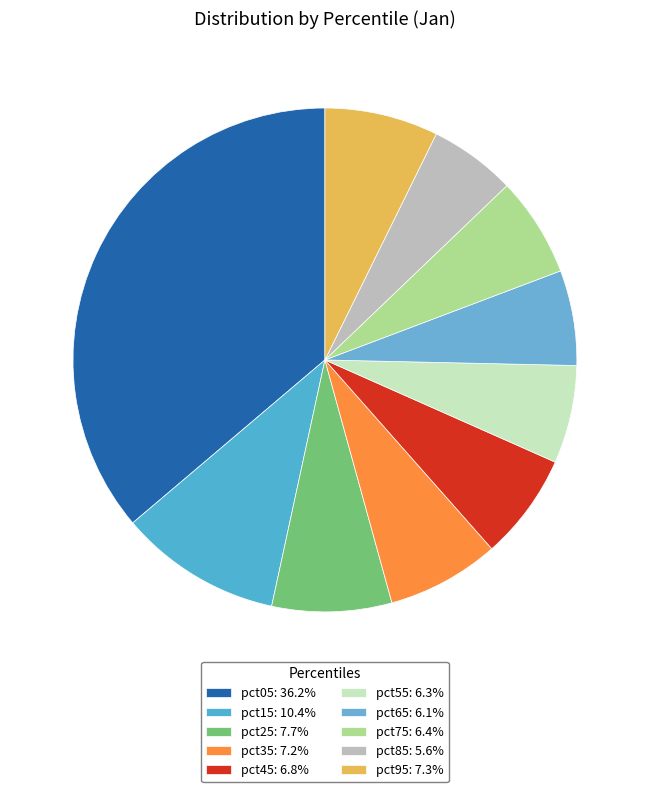

How many segments does this pie chart have?

10